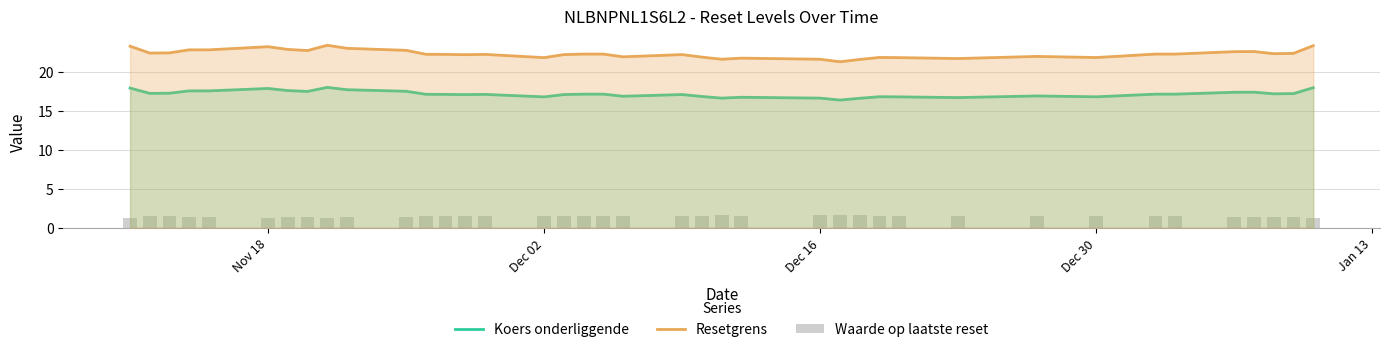

What is the average value of the Resetgrens series?

22.3